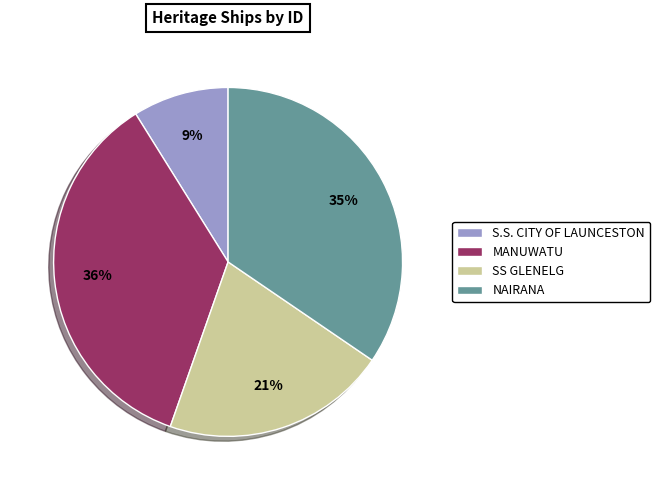

What is the smallest slice in the pie chart?

S.S. CITY OF LAUNCESTON